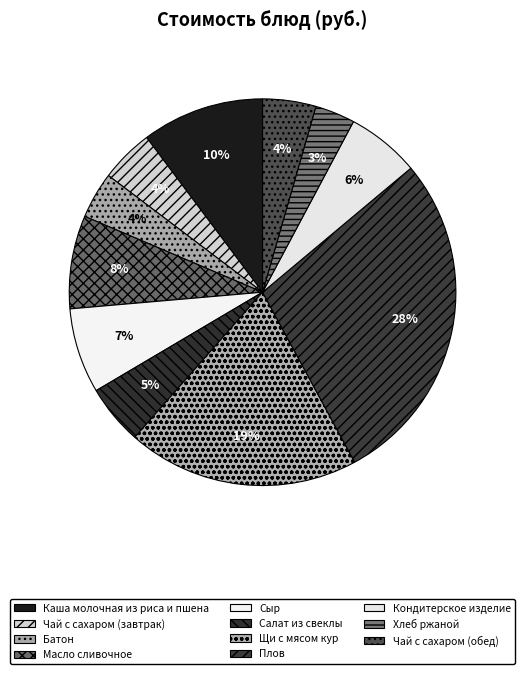

To the nearest percent, what percentage of the pie is Кондитерское изделие?

6%